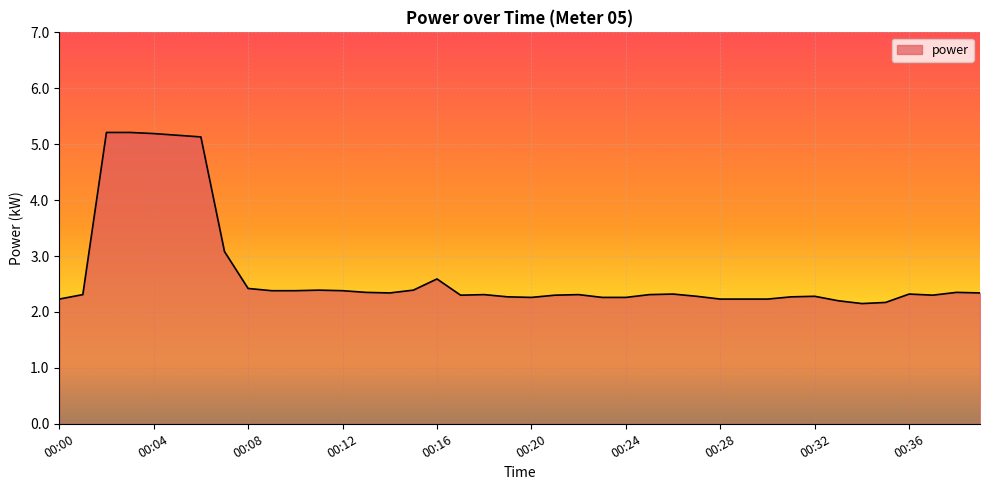

What is the difference between the maximum and minimum values?

3.1